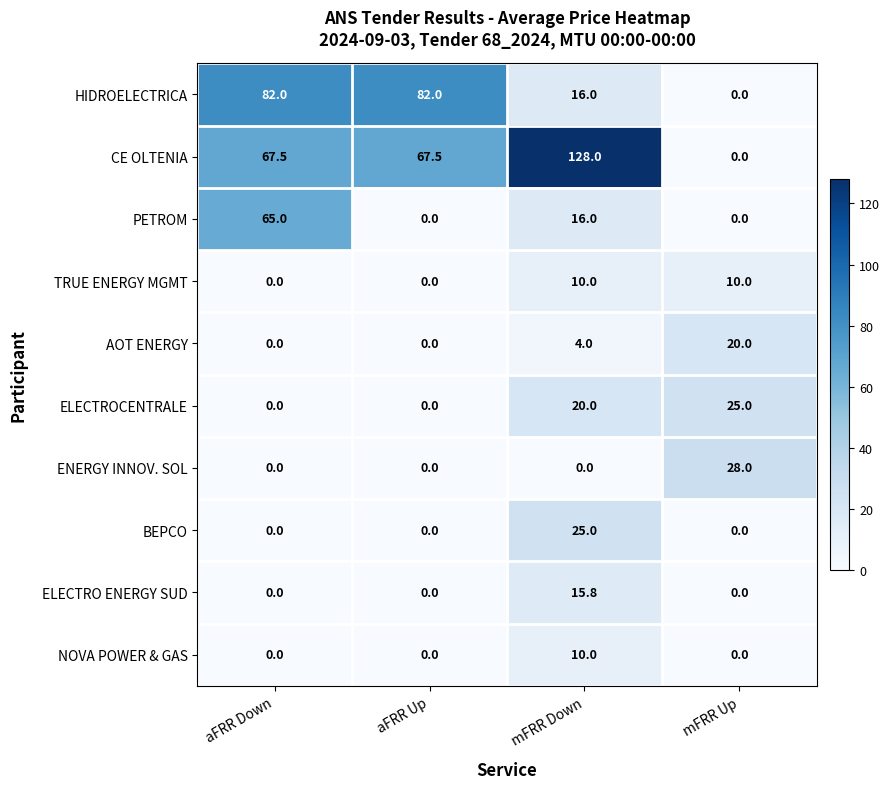

What is the total value across all series at aFRR Down?

214.5